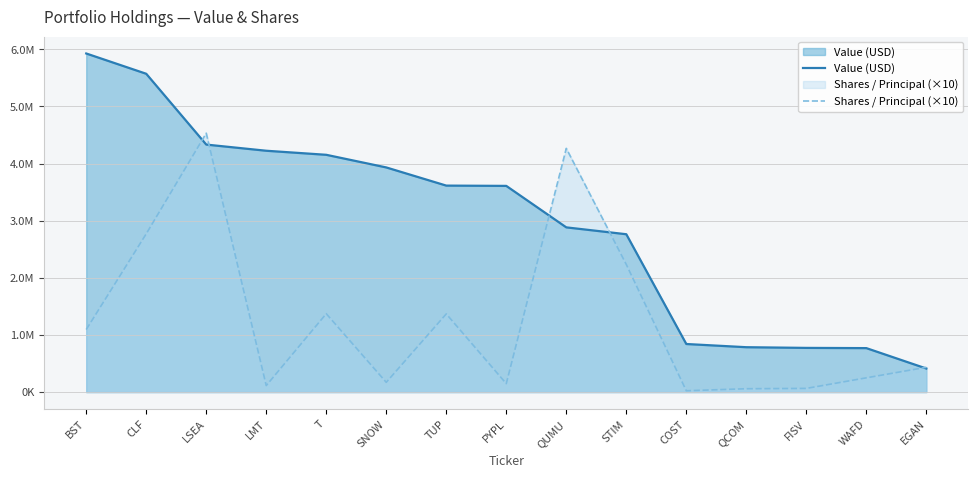

Rank the series by their maximum value, from lowest to highest.

Shares / Principal (×10), Value (USD)